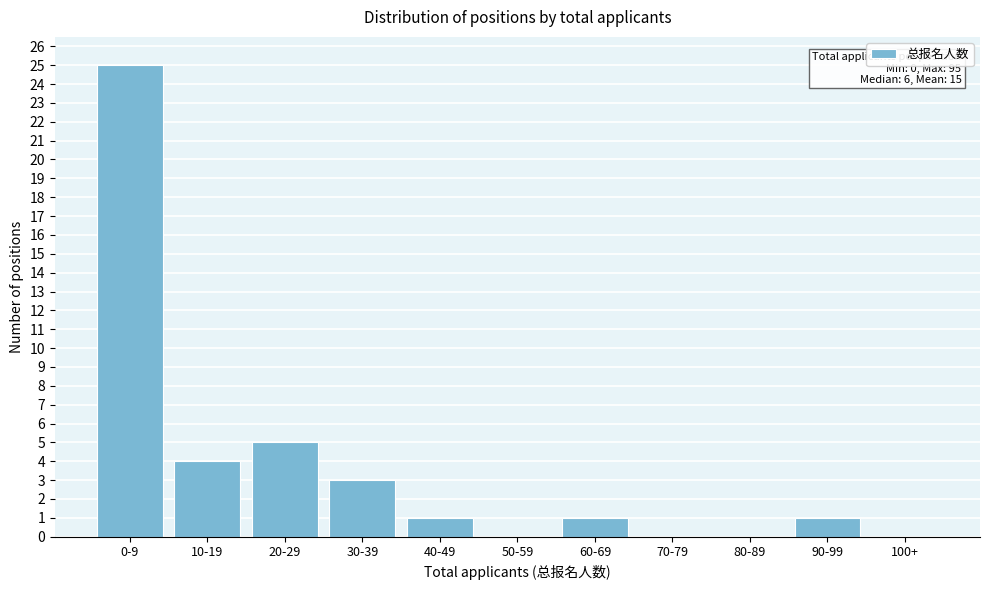

Reading left to right, extract all data points from this chart.

0-9=25	10-19=4	20-29=5	30-39=3	40-49=1	50-59=0	60-69=1	70-79=0	80-89=0	90-99=1	100+=0